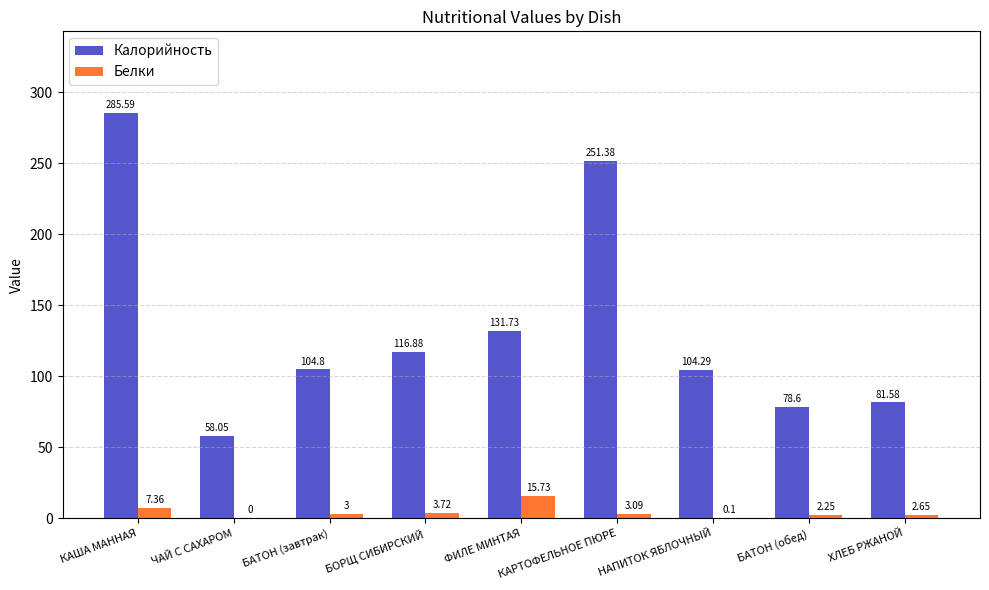

Which series has the largest range (max minus min)?

Калорийность